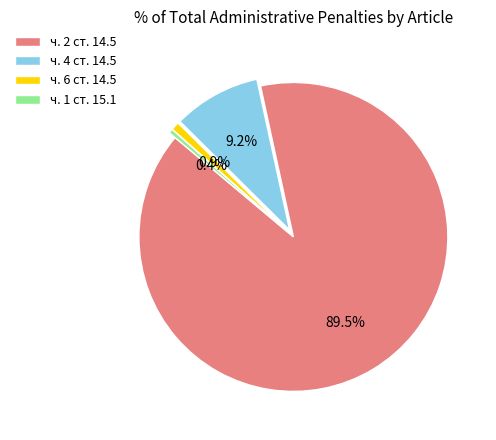

What is the total percentage of ч. 4 ст. 14.5 and ч. 1 ст. 15.1?

9.6%